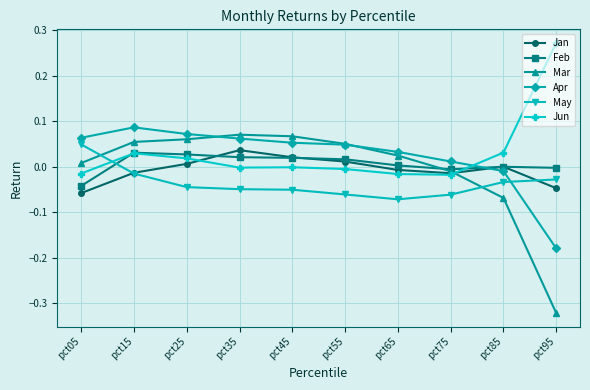

How many intersections are there between Apr and Feb?

1